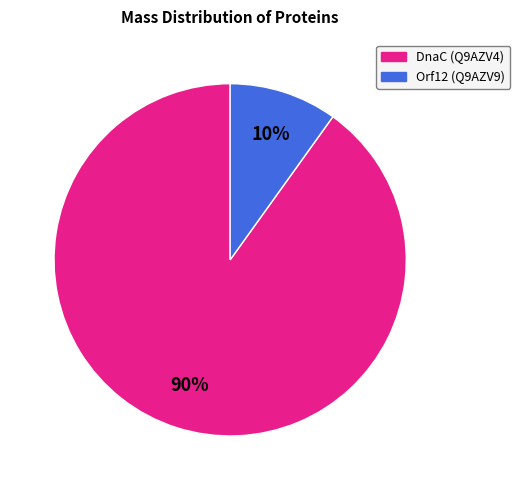

Is it true that Orf12 (Q9AZV9) is 10% of the pie?

True